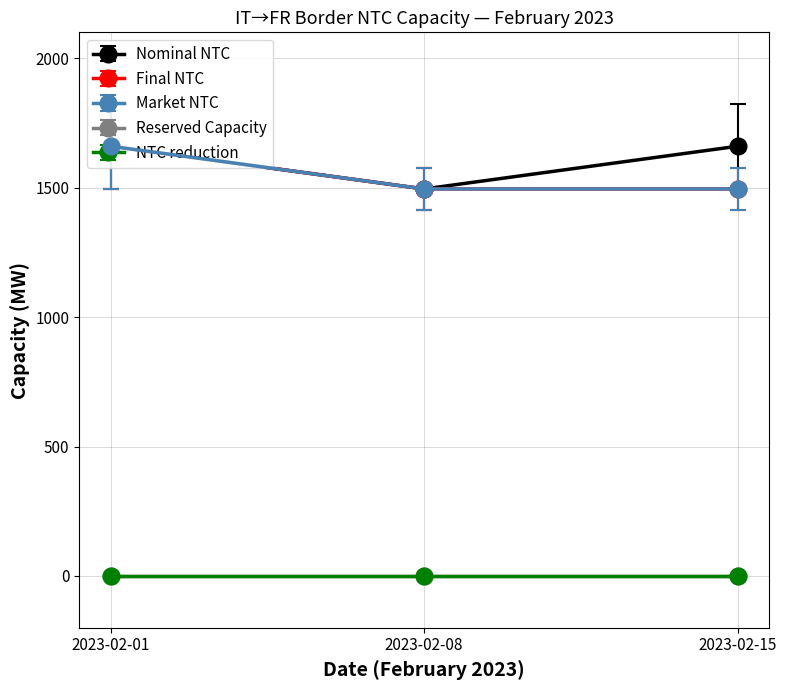

Is this an area chart (filled region under the line)?

No